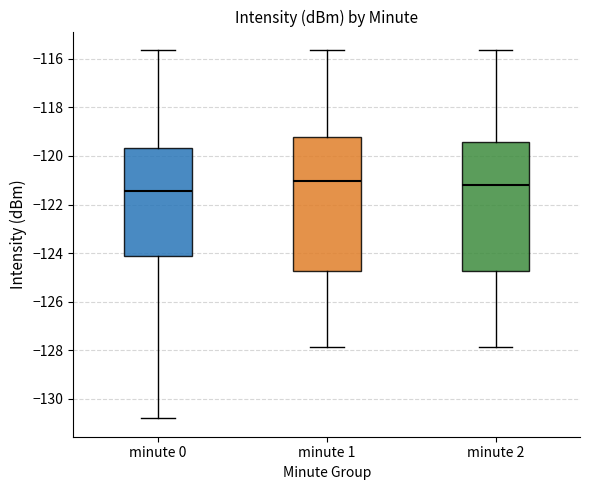

Comparing the boxes themselves (not the whiskers), which one is the tallest?

minute 1